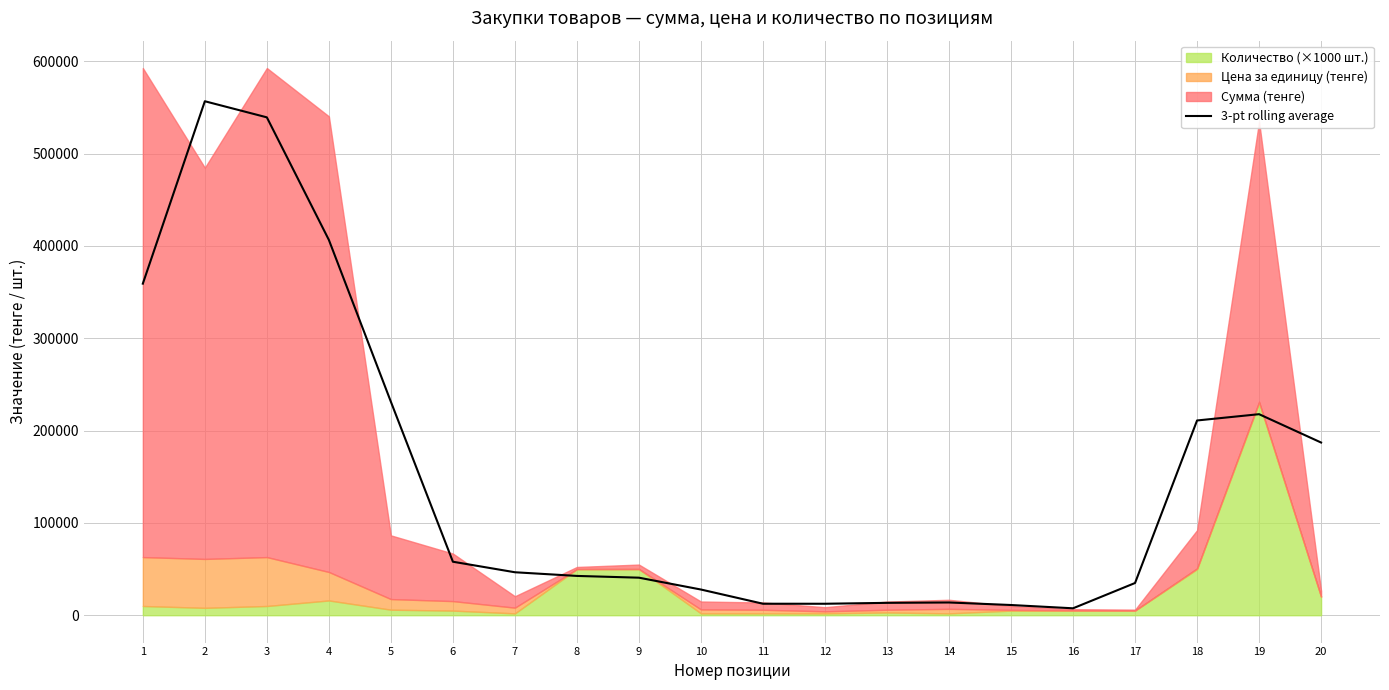

Where is the data nearest to the value 282146?

5